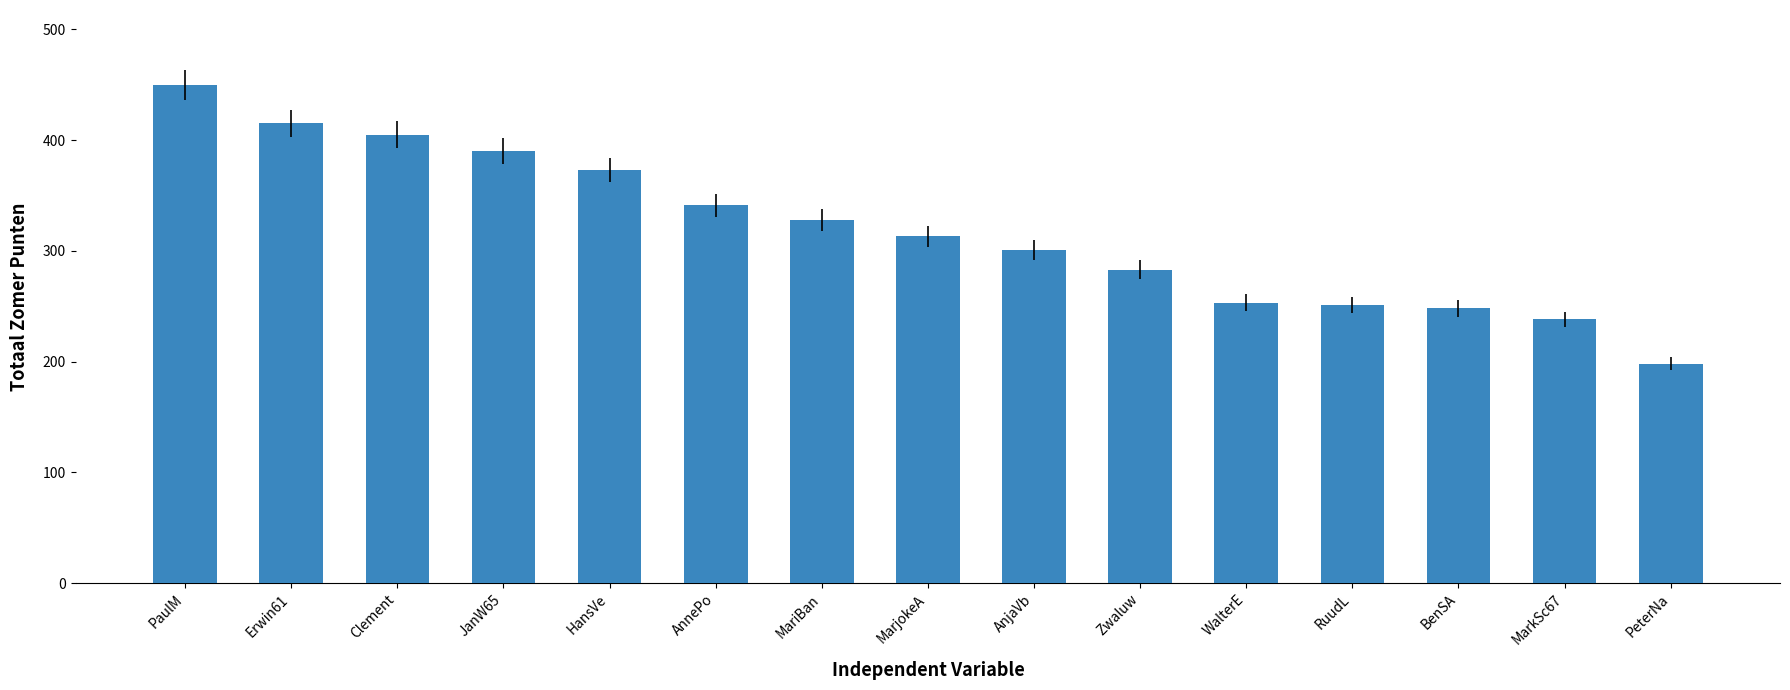

At which label does the data first exceed 313?

PaulM